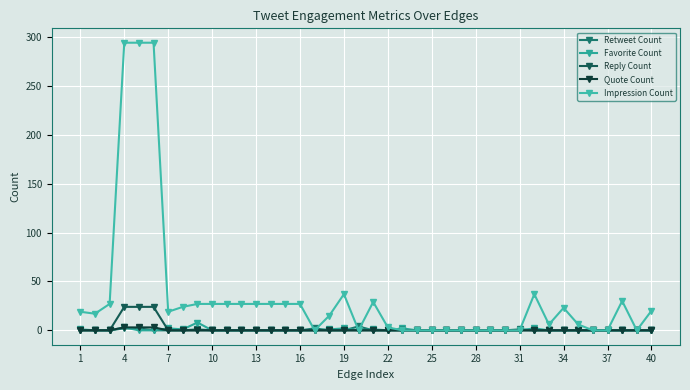

What is the sum of all Favorite Count values?

23